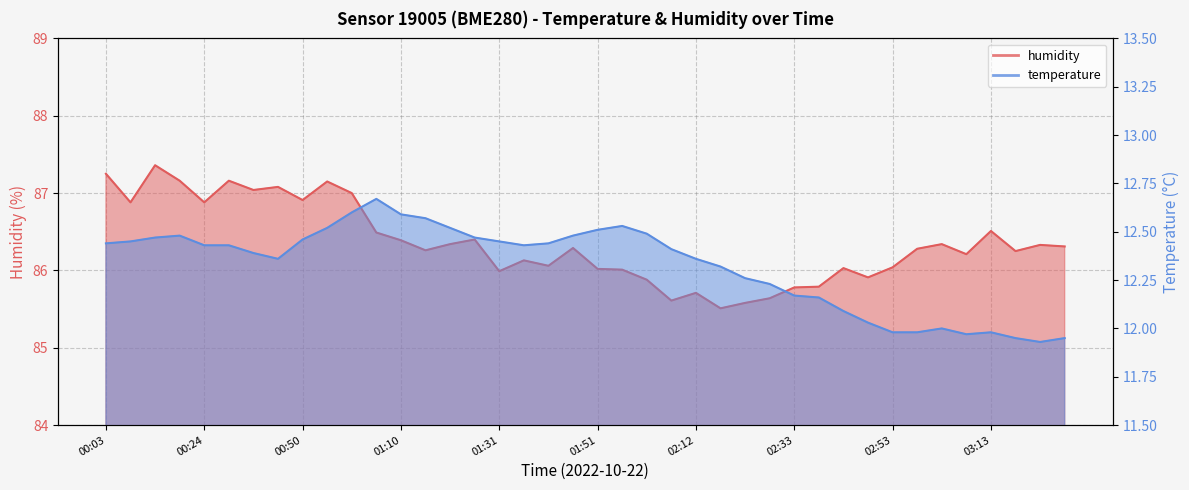

At which category is the sum across all series the highest?

00:13